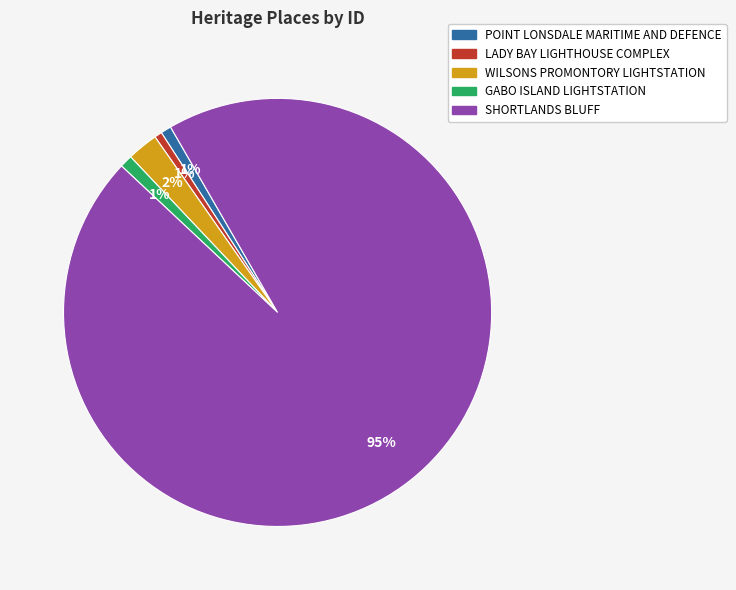

Combined, do SHORTLANDS BLUFF and POINT LONSDALE MARITIME AND DEFENCE account for over 50%?

Yes